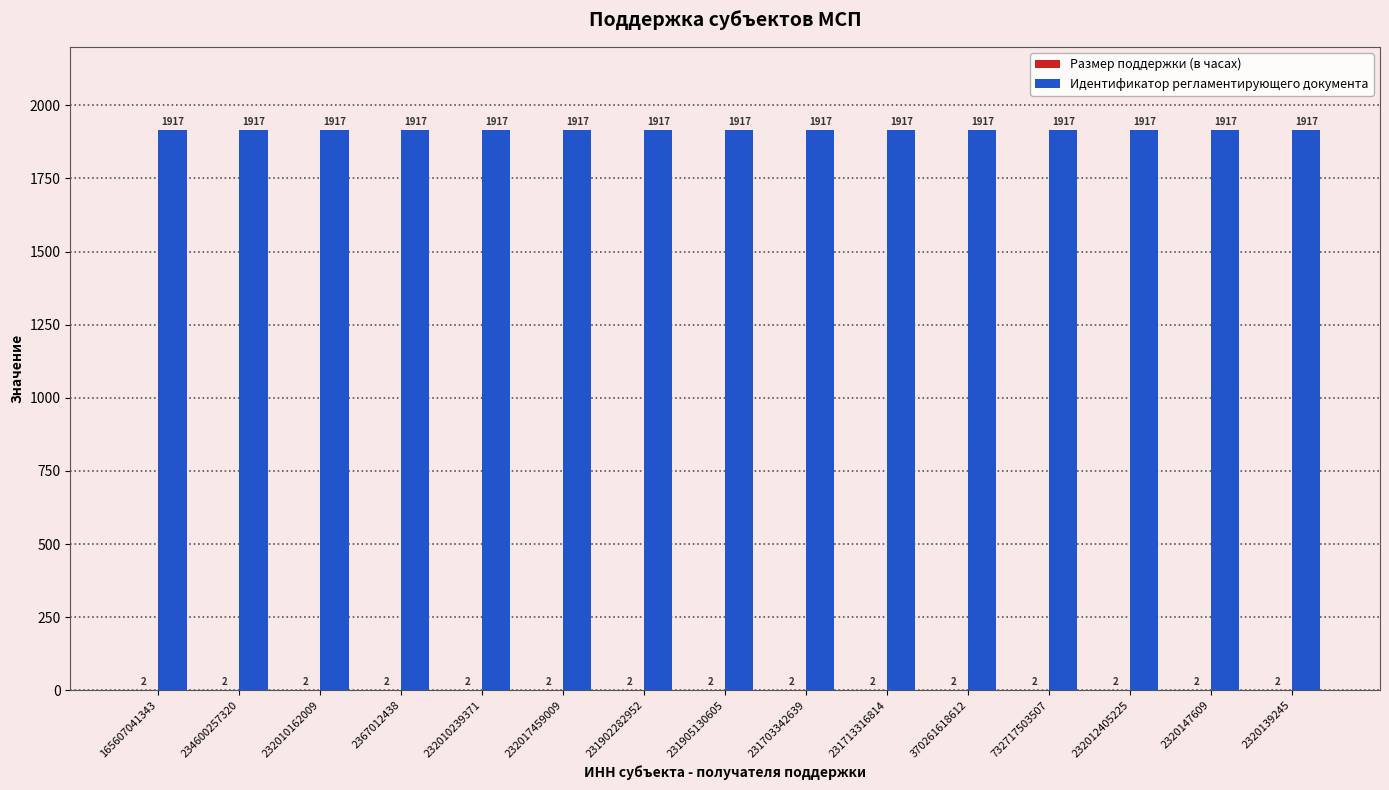

What is the maximum value shown in the chart?

1917